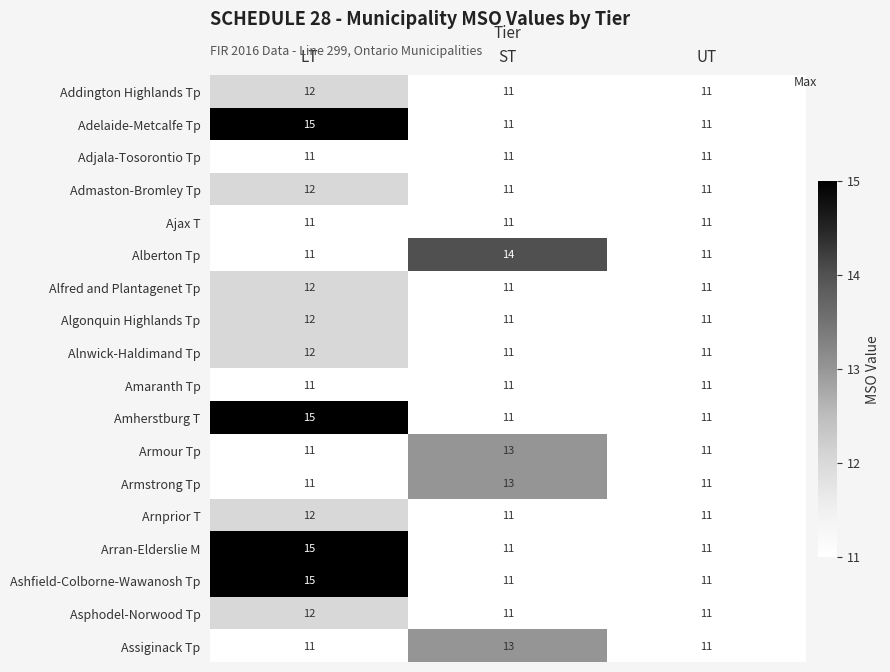

Count the number of data series in this chart.

18